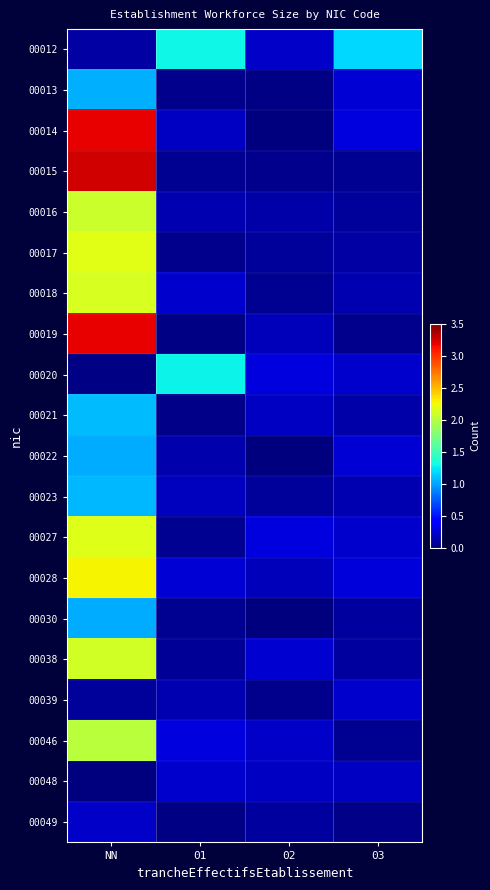

At which category is the sum across all series the highest?

NN